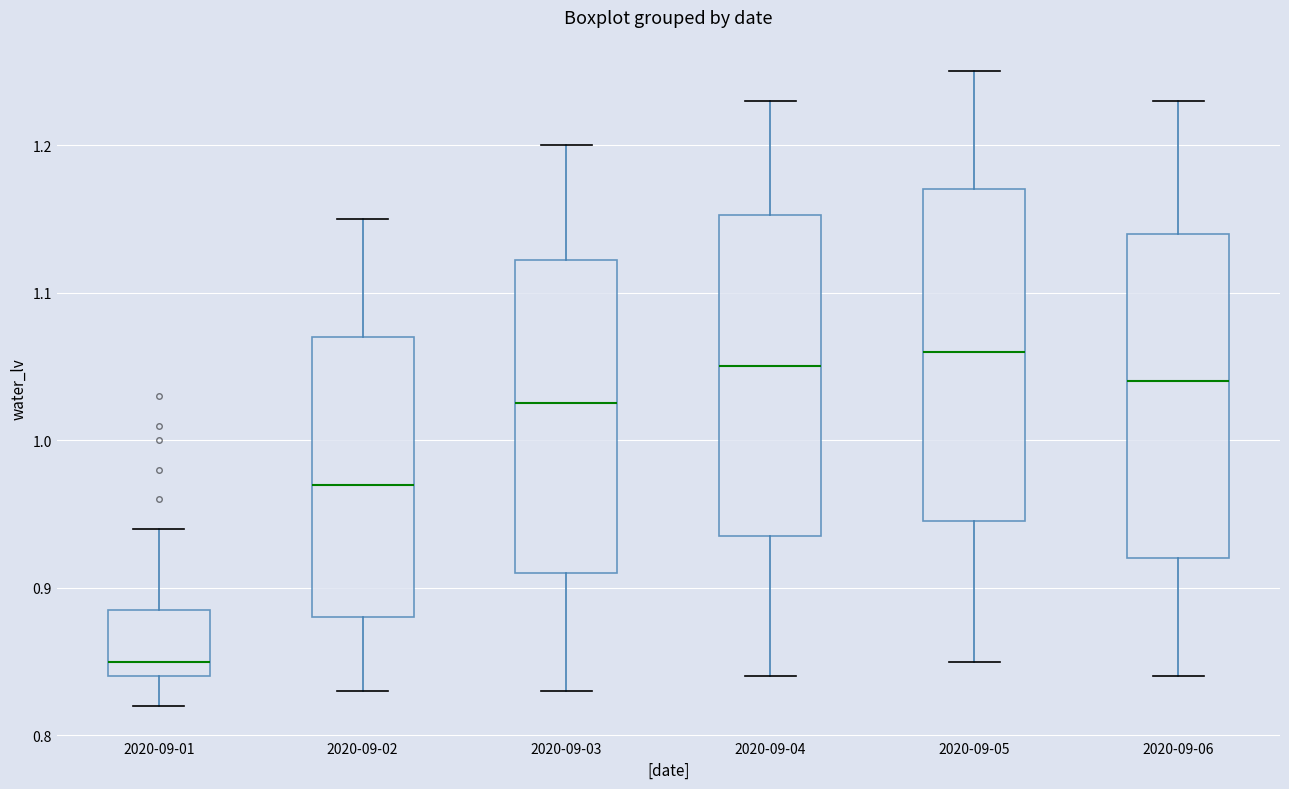

Where is the lower edge of the box for 2020-09-01 on the y-axis? The values are not printed on the chart, so give them approximately, as read against the axis.

0.84